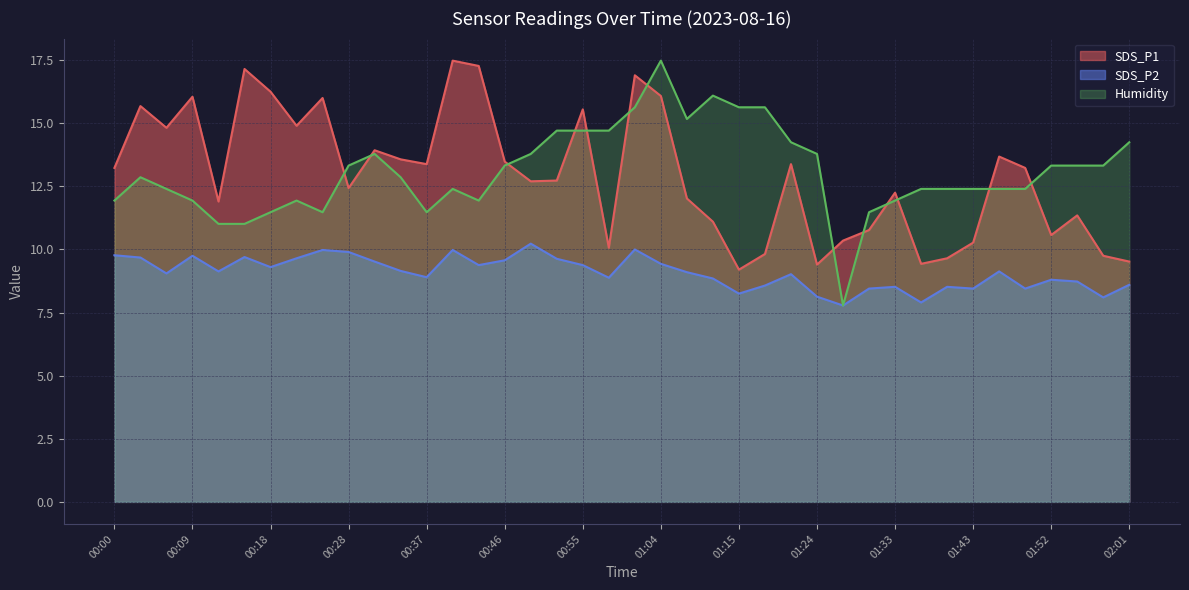

What is the difference between the maximum and minimum values in the SDS_P2 series?

2.5